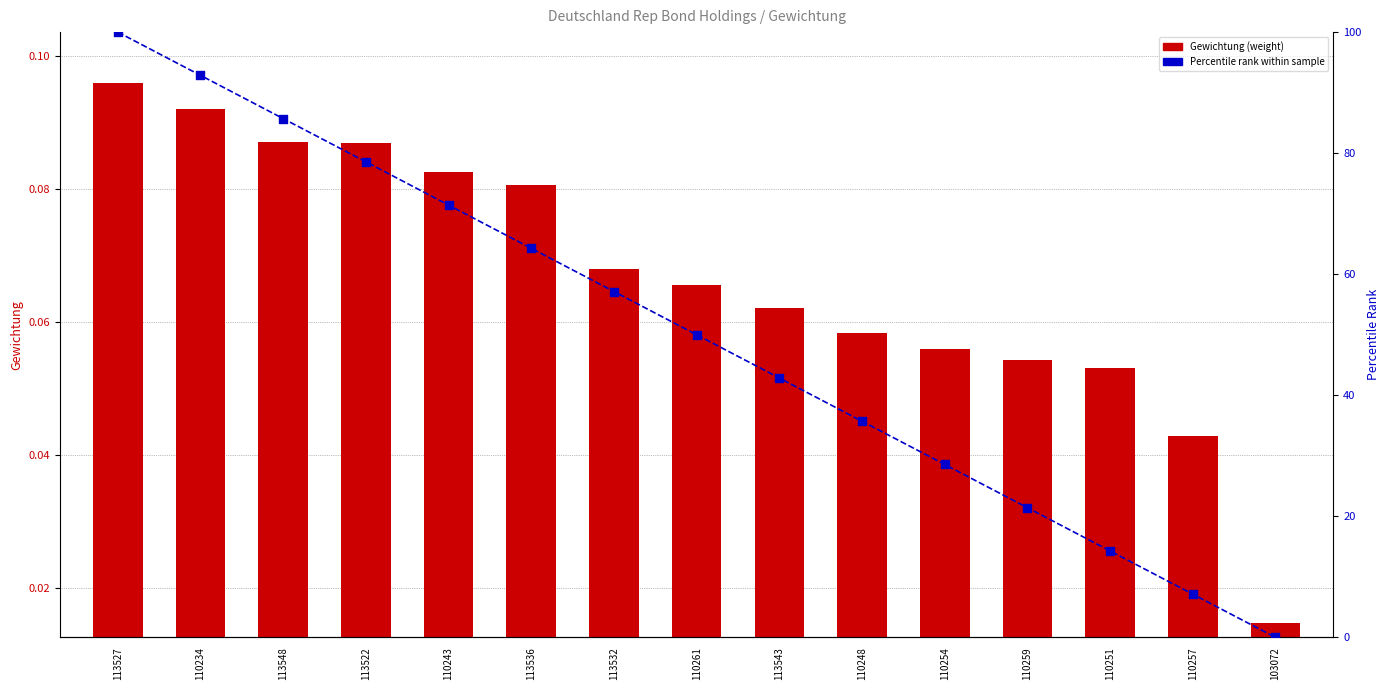

What are all the series names shown in the legend?

Gewichtung (weight), Percentile rank within sample